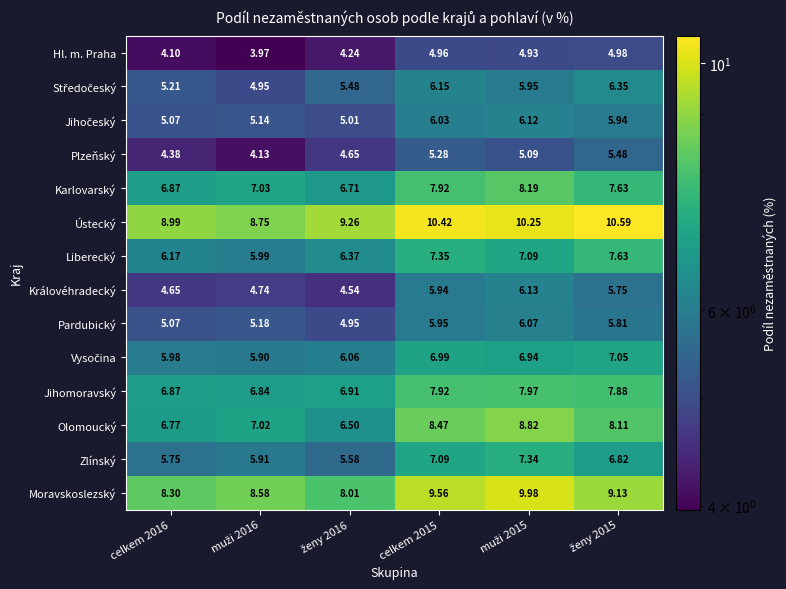

Which series has the largest total across all categories?

Ústecký